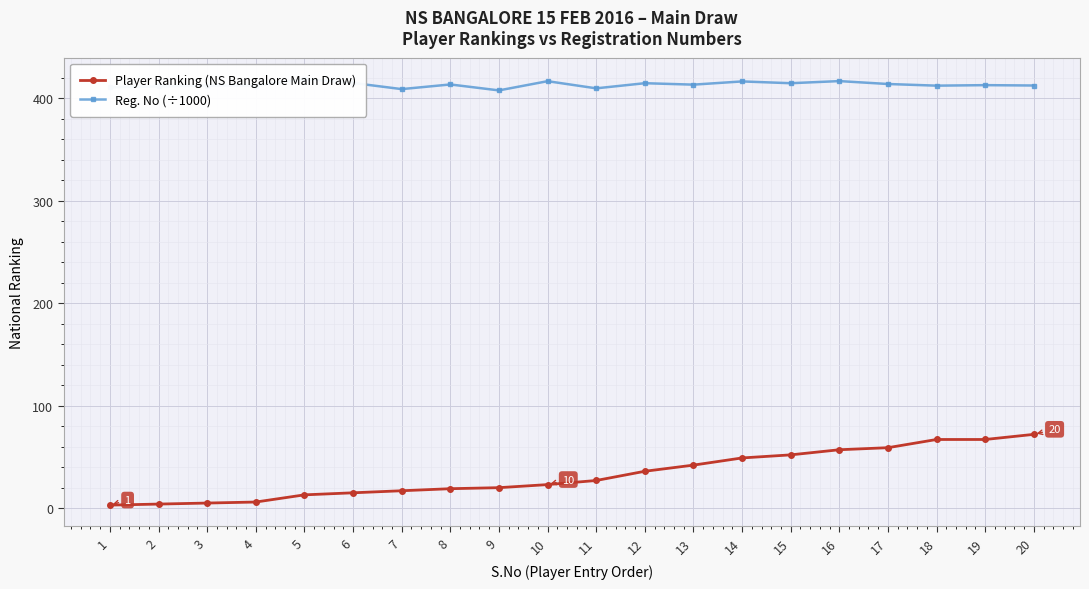

Reading left to right, transcribe all the data shown in this chart.

Player Ranking (NS Bangalore Main Draw): 1=3.0	2=4.0	3=5.0	4=6.0	5=13.0	6=15.0	7=17.0	8=19.0	9=20.0	10=23.0	11=27.0	12=36.0	13=42.0	14=49.0	15=52.0	16=57.0	17=59.0	18=67.0	19=67.0	20=72.0
Reg. No (÷1000): 1=410.6	2=411.5	3=412.2	4=412.2	5=418.6	6=414.8	7=408.8	8=413.3	9=407.5	10=416.5	11=409.5	12=414.5	13=413.1	14=416.3	15=414.5	16=416.6	17=413.8	18=412.1	19=412.6	20=412.3